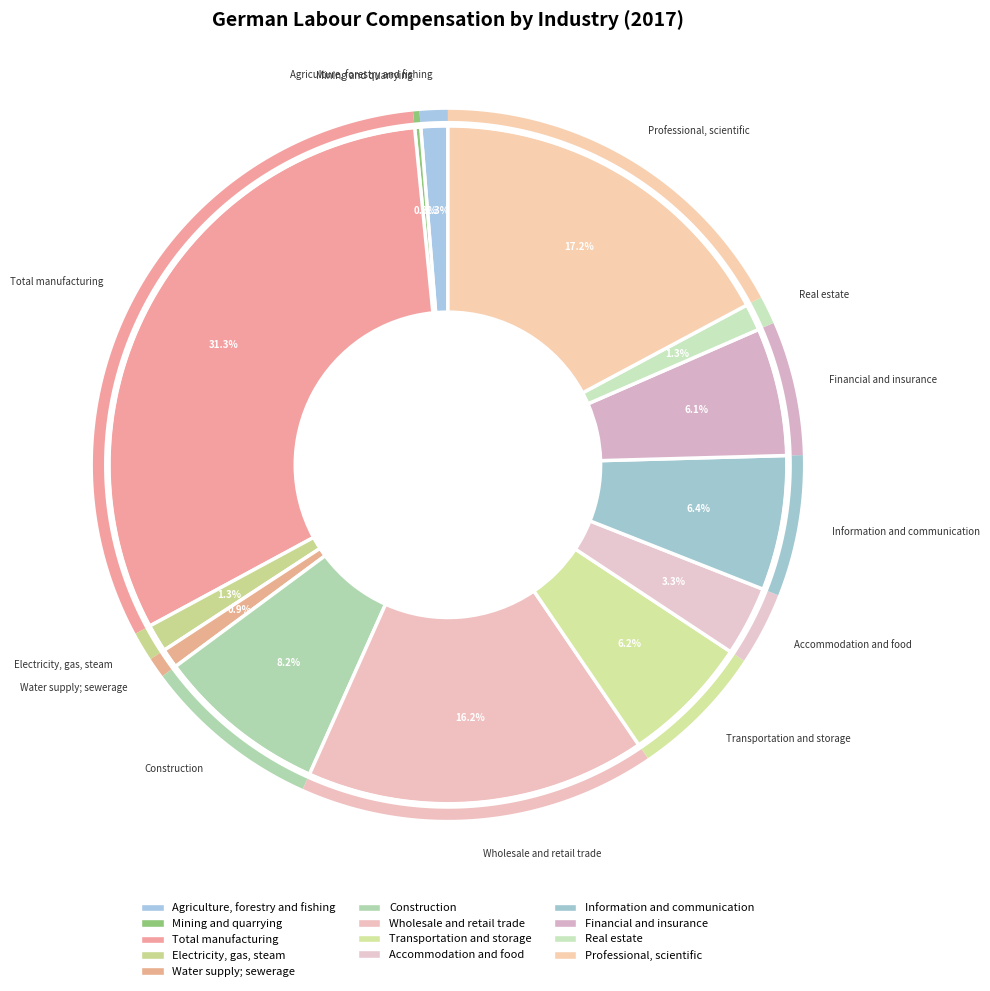

To the nearest percent, what is the difference between the Construction and Professional, scientific slice percentages?

9%